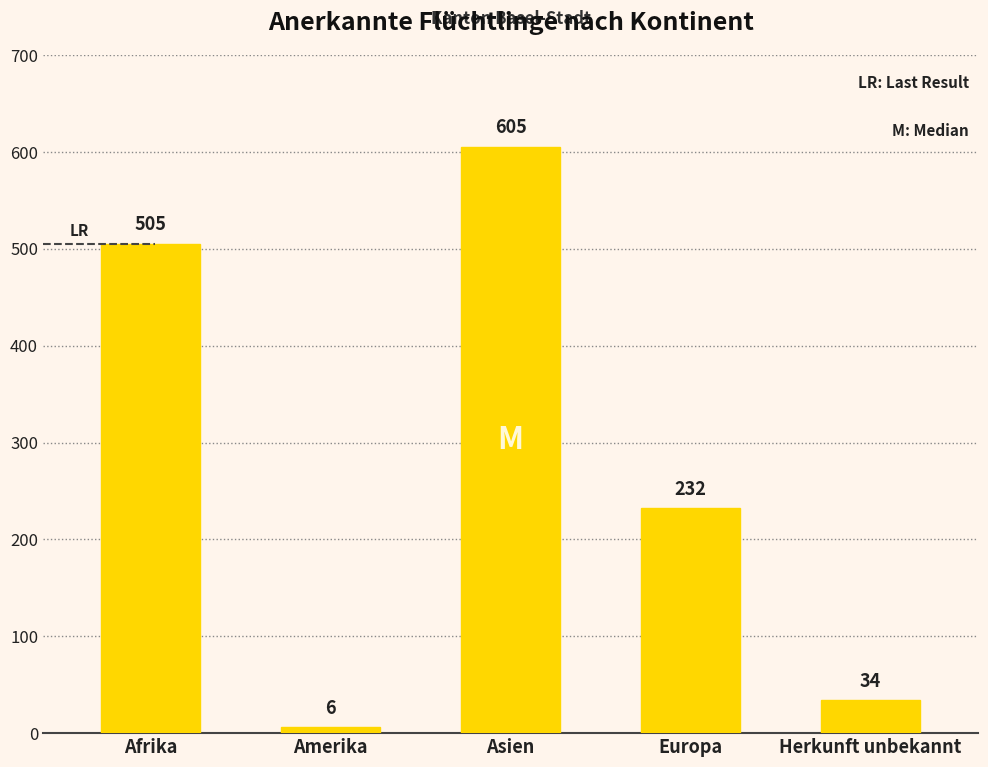

What is the sum of the values at Asien and Europa?

837